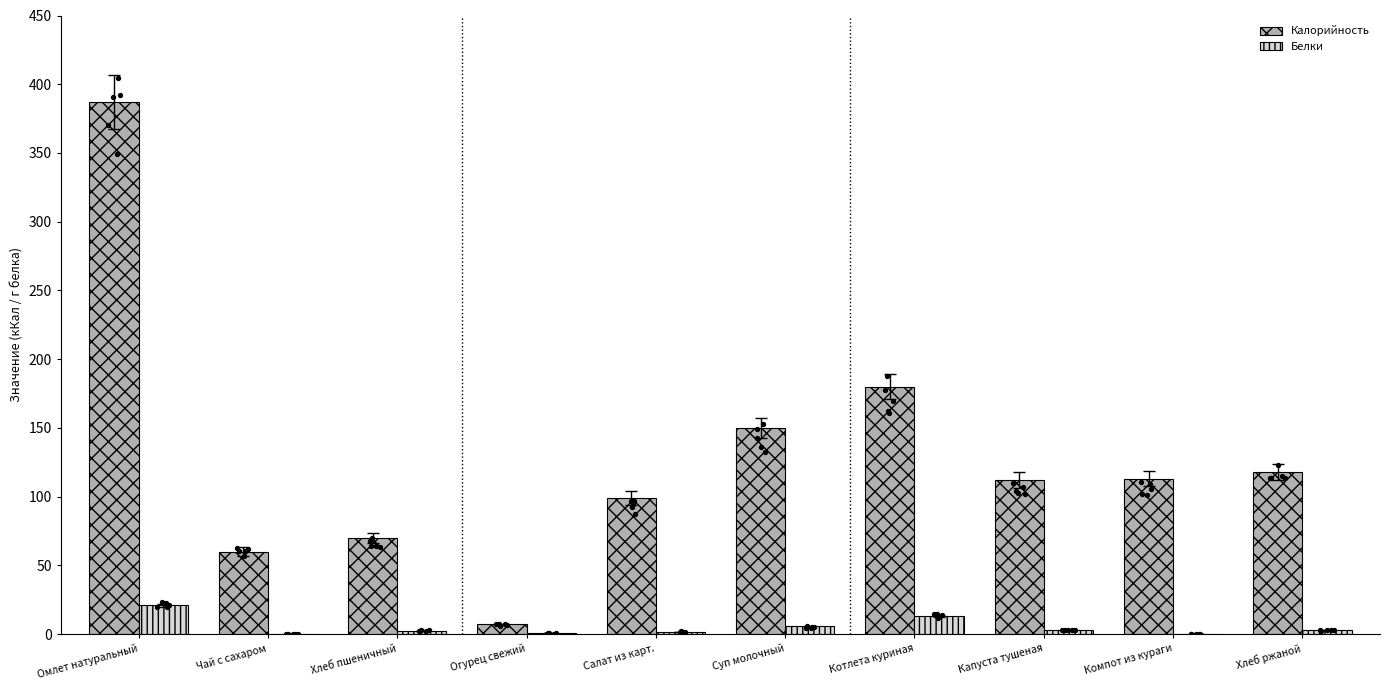

What is the total value across all series at Салат из карт.?

100.7